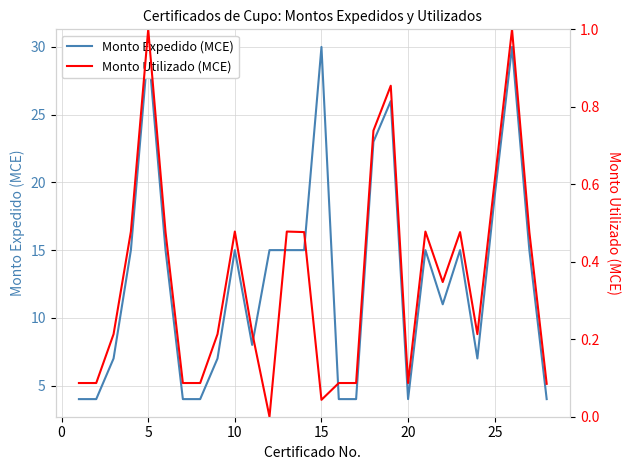

Is this an area chart (filled region under the line)?

No